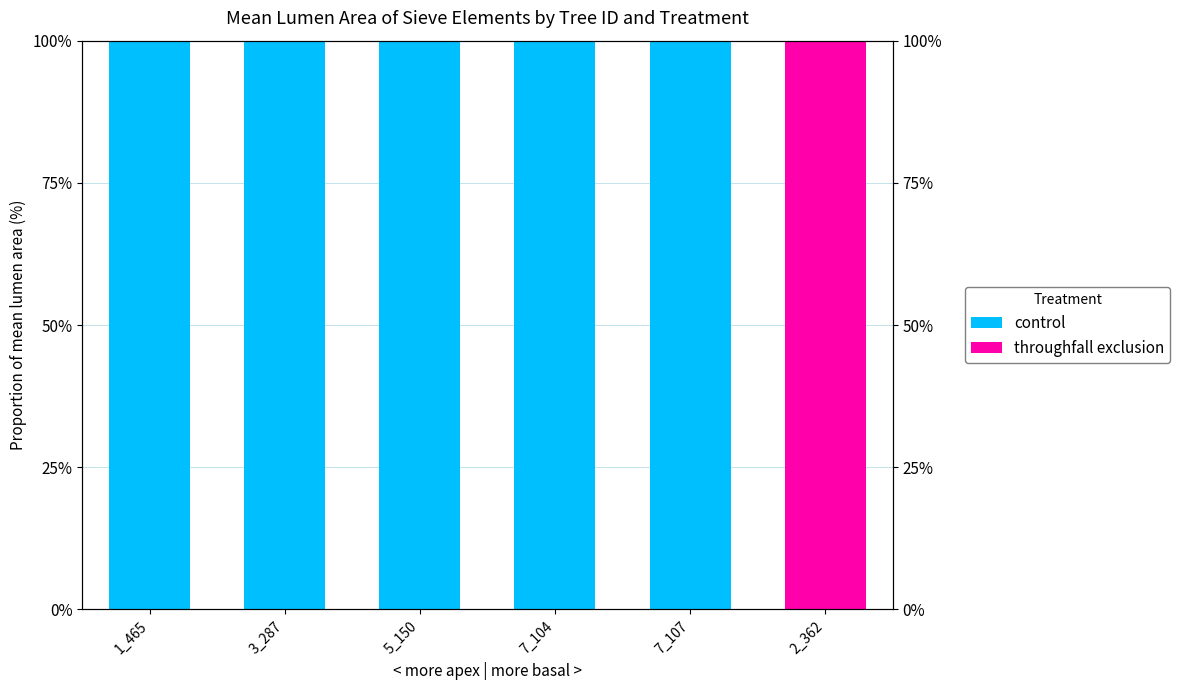

How many categories are shown in the chart?

6